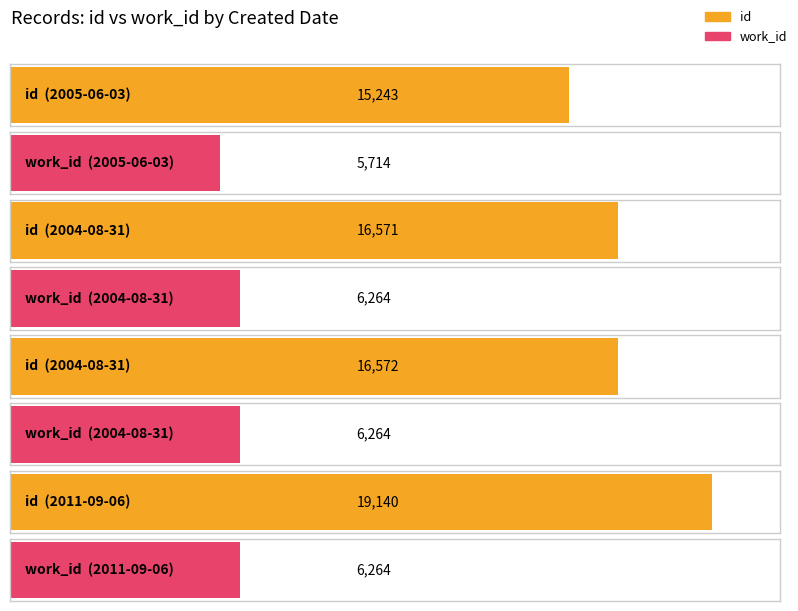

Is it true that work_id equals 5714 at 2005-06-03?

True